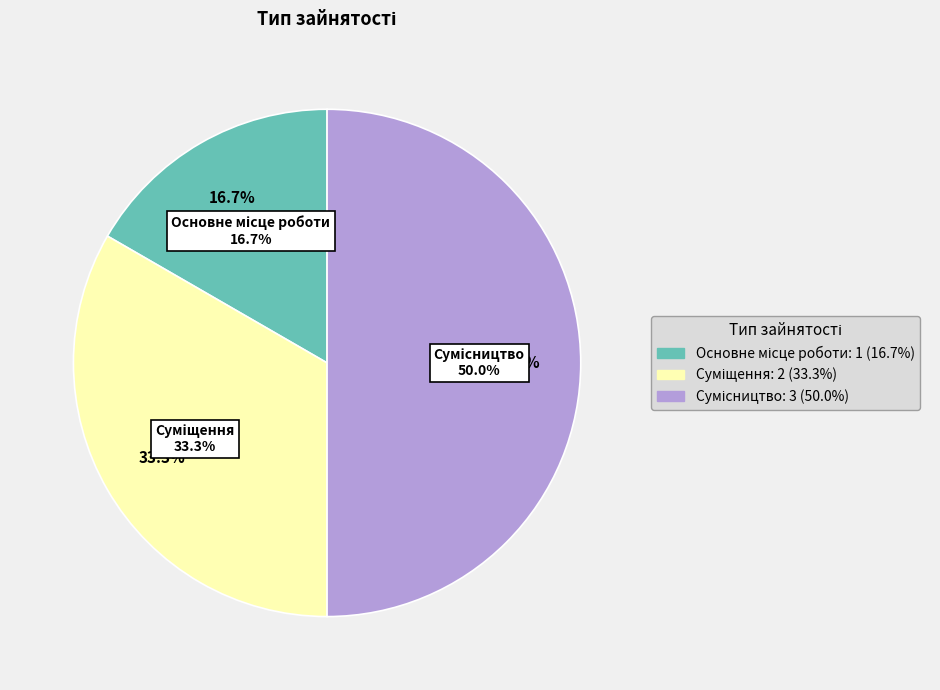

Which slice is the largest?

Сумісництво